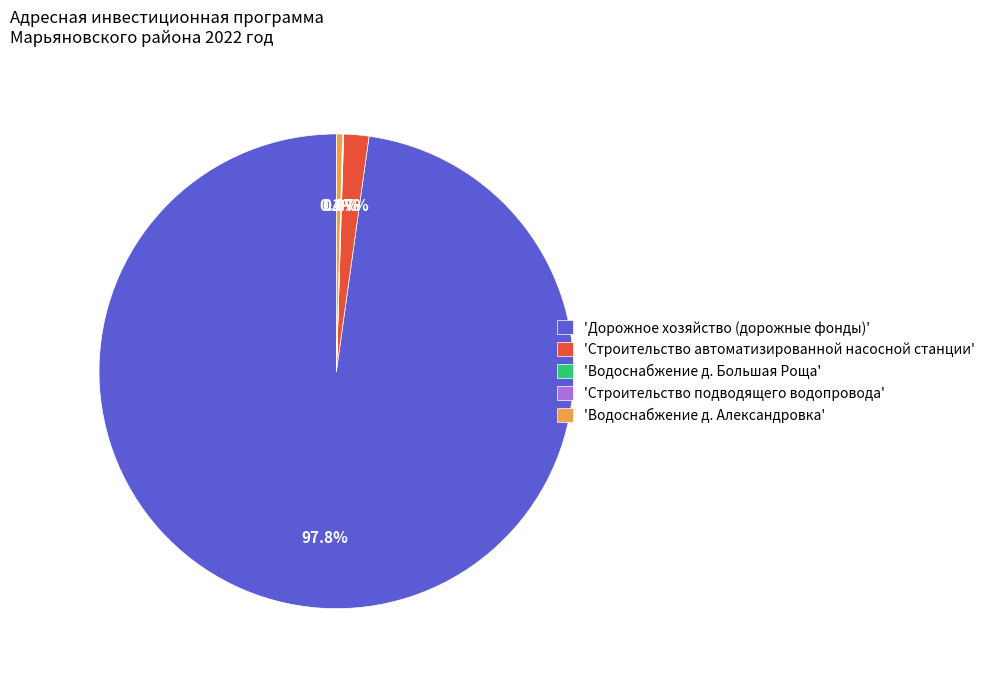

What portion of the pie excludes 'Строительство автоматизированной насосной станции'?

98.3%